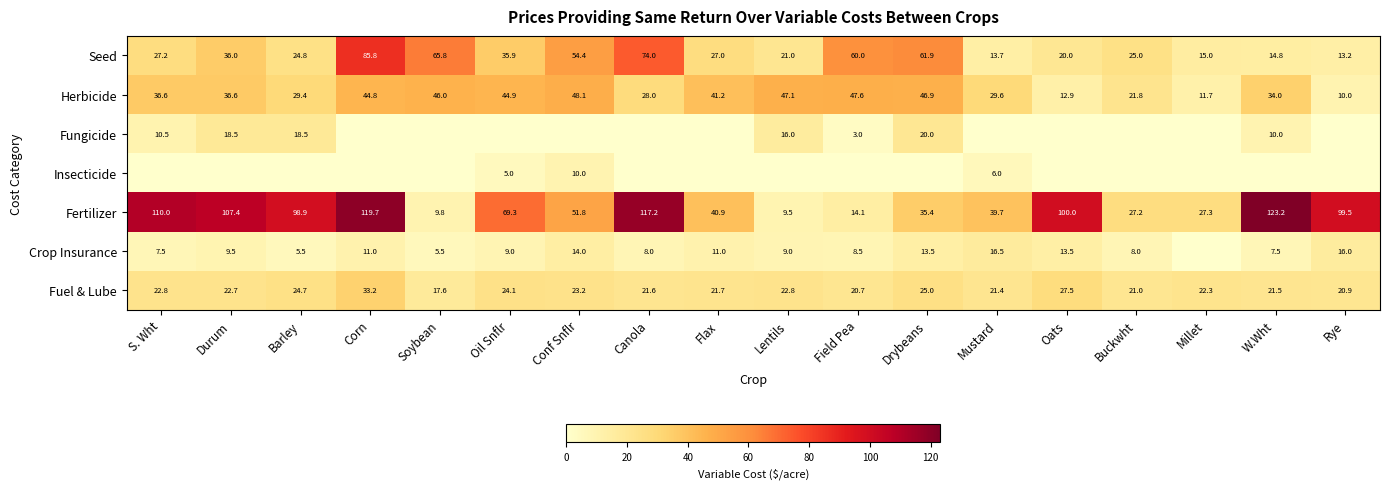

List the labels in order of Fertilizer value, largest first.

W.Wht, Corn, Canola, S. Wht, Durum, Oats, Rye, Barley, Oil Snflr, Conf Snflr, Flax, Mustard, Drybeans, Millet, Buckwht, Field Pea, Soybean, Lentils